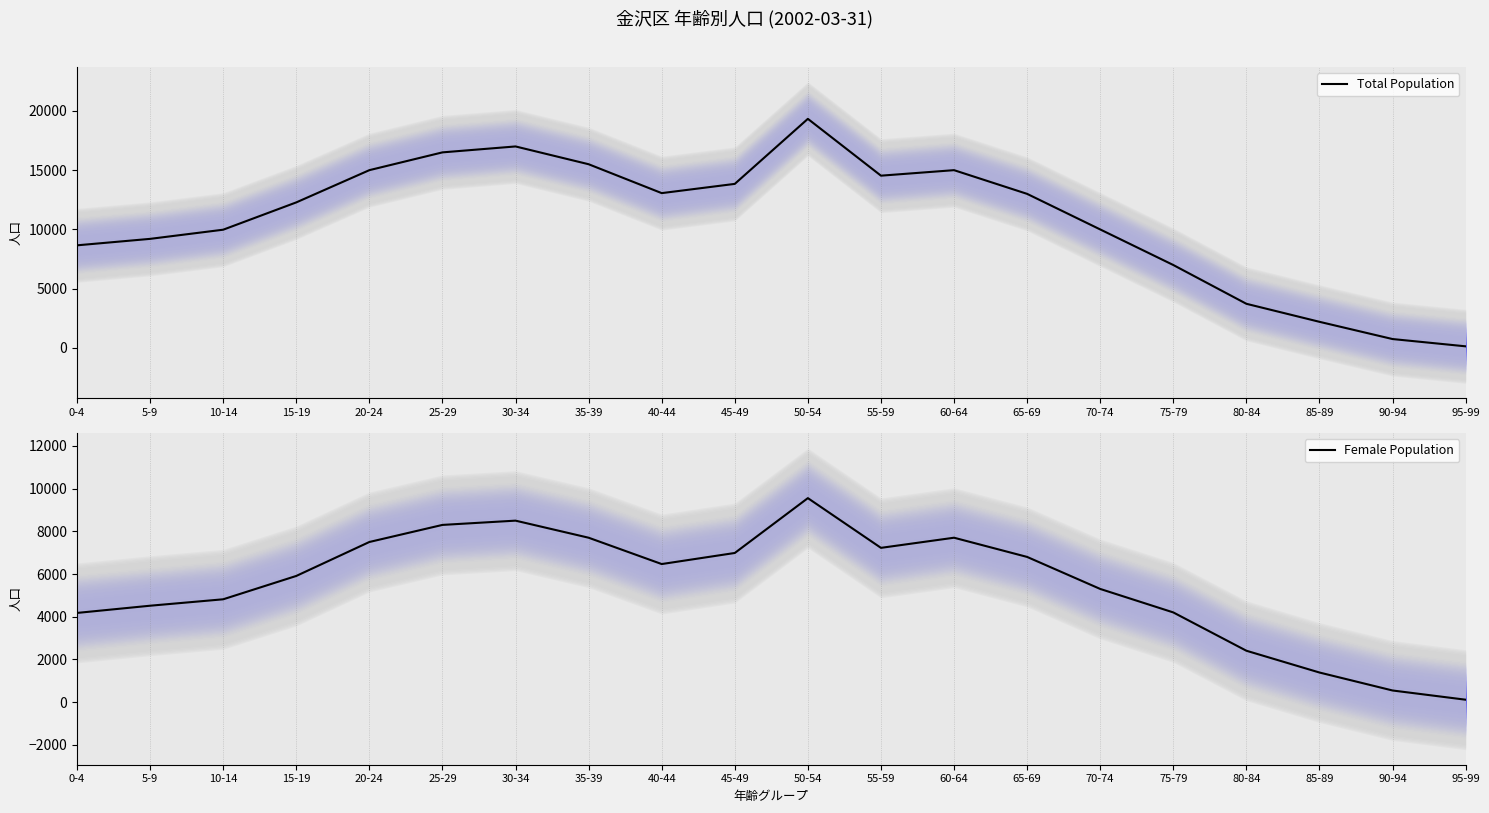

What value does the Total Population series have at 50-54, to the nearest 100?

19300